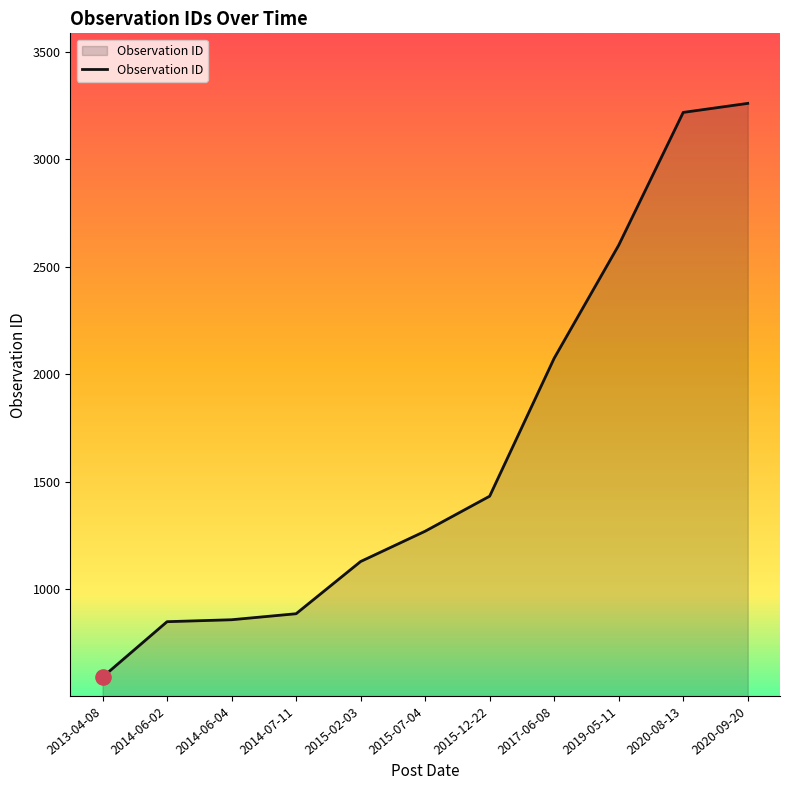

What is the ratio of the value at 2019-05-11 to the value at 2014-07-11?

2.9